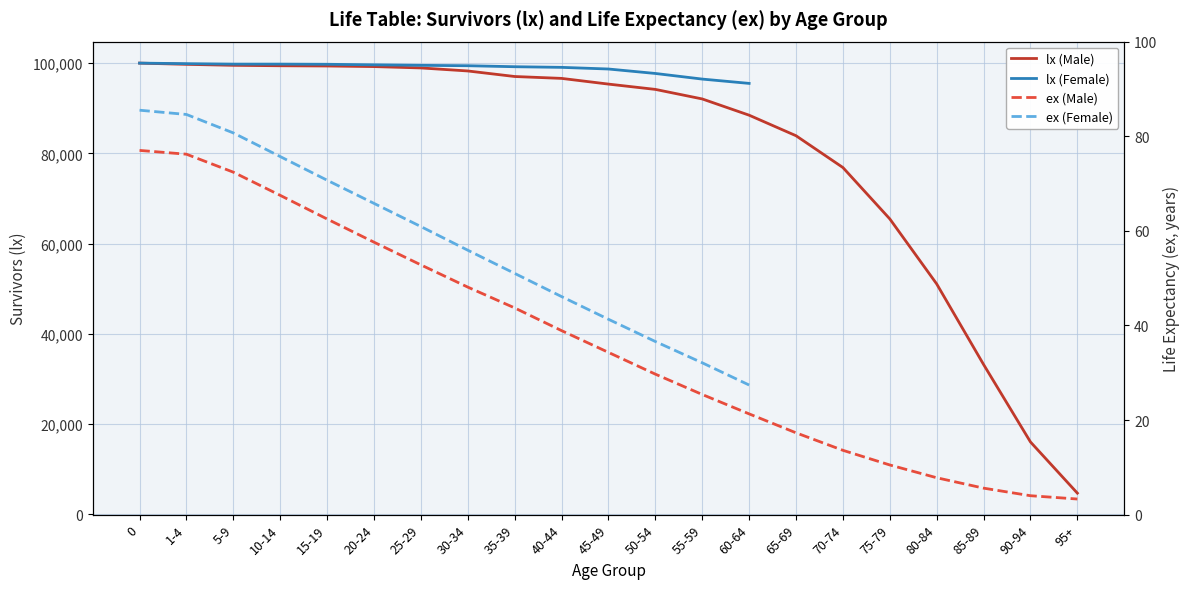

The chart shows a value of 1011 at 95+. True or false?

False